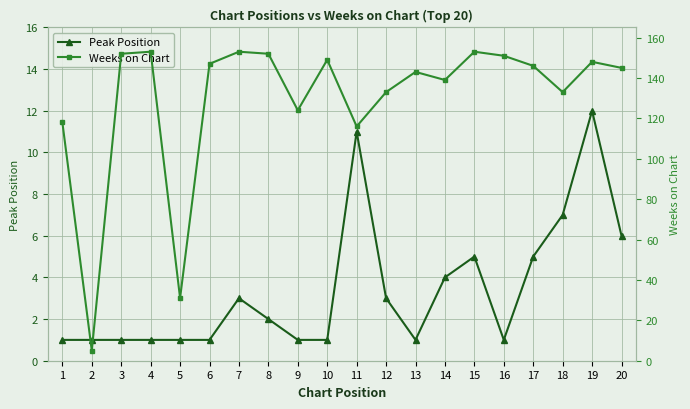

Reading left to right, transcribe all the data shown in this chart.

Peak Position: 1=1	2=1	3=1	4=1	5=1	6=1	7=3	8=2	9=1	10=1	11=11	12=3	13=1	14=4	15=5	16=1	17=5	18=7	19=12	20=6
Weeks on Chart: 1=118	2=5	3=152	4=153	5=31	6=147	7=153	8=152	9=124	10=149	11=116	12=133	13=143	14=139	15=153	16=151	17=146	18=133	19=148	20=145